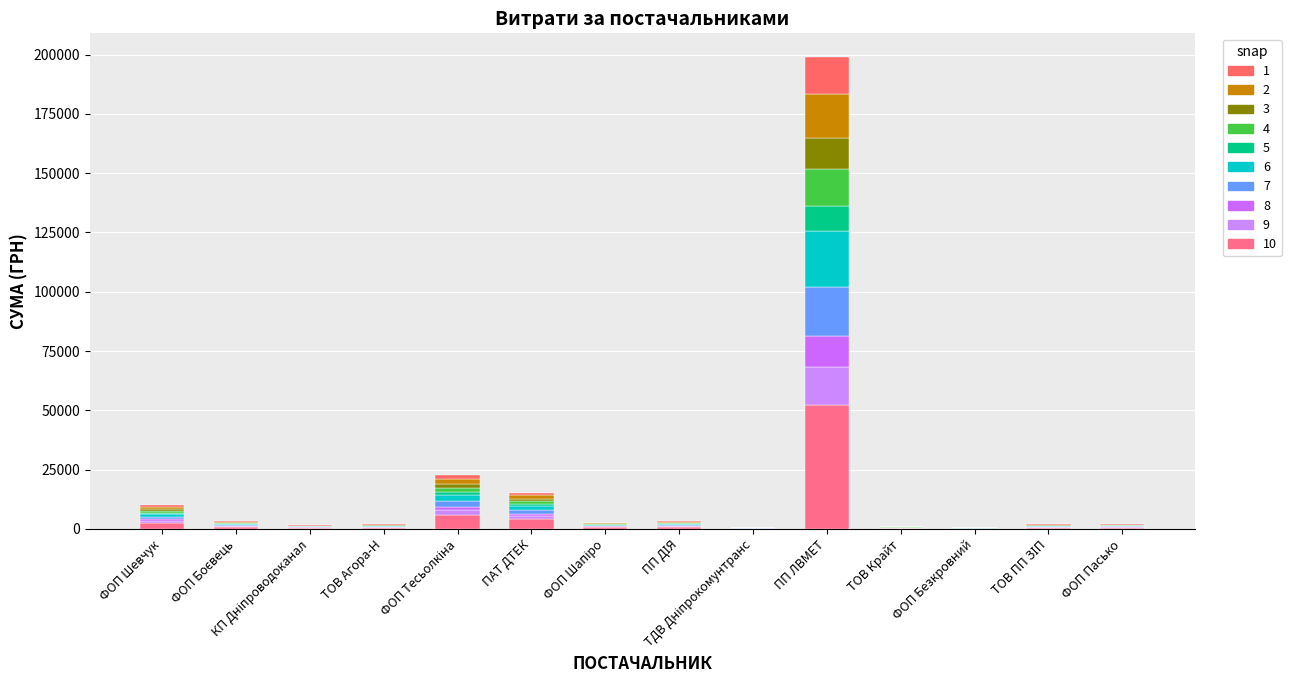

Are the bars horizontal?

No